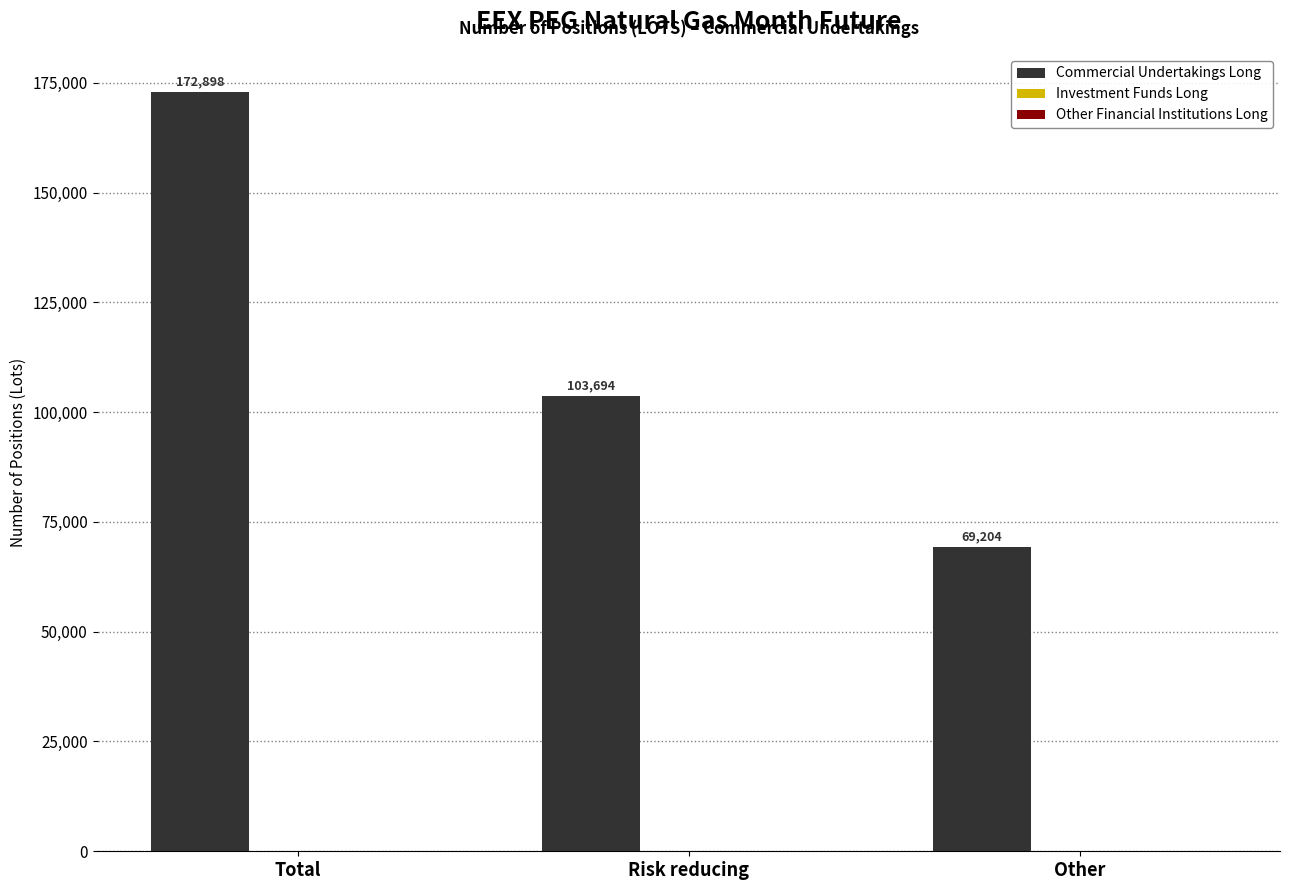

What position from the left is Other?

3